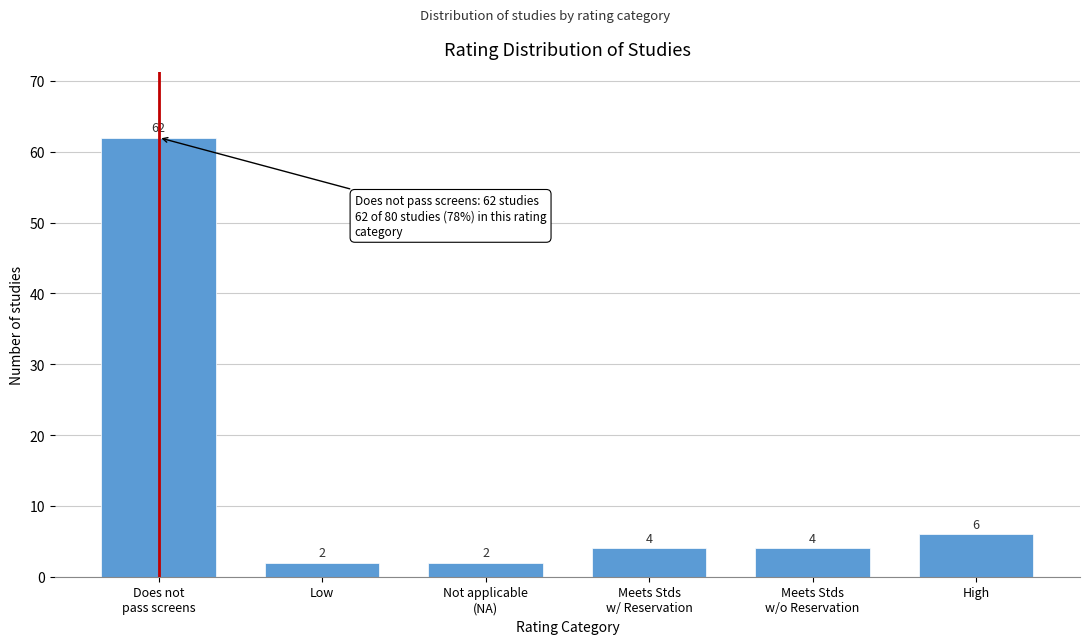

Reading left to right, extract all data points from this chart.

62	2	2	4	4	6